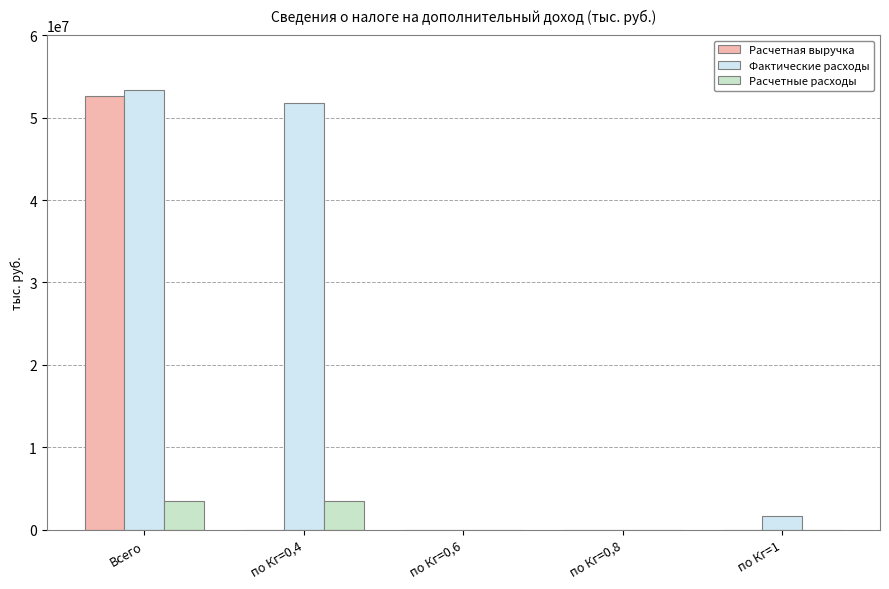

True or false: Фактические расходы has a value of 53383626 at Всего.

True